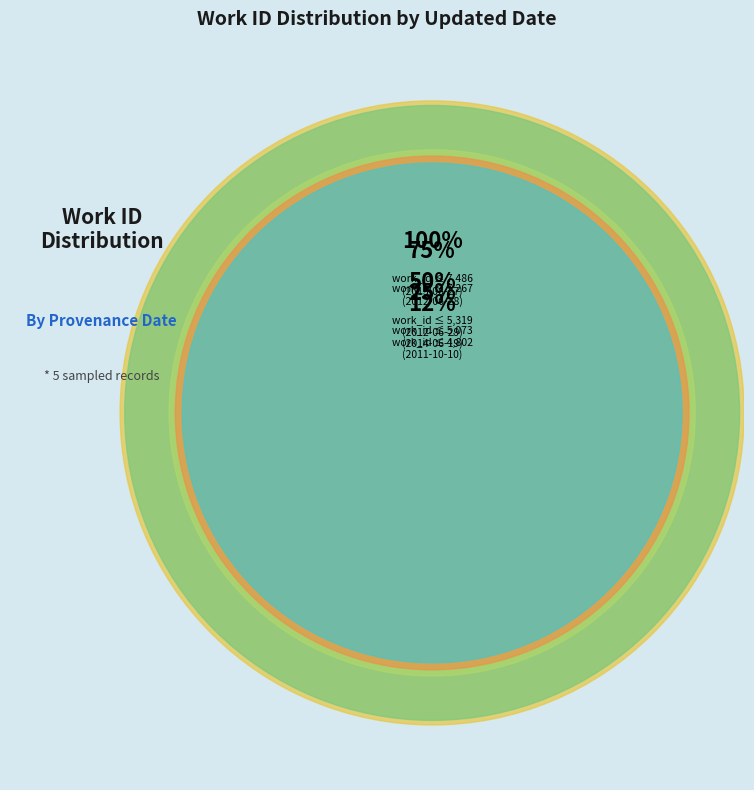

Between 2011-10-10 and 2014-06-19, which is larger?

2014-06-19